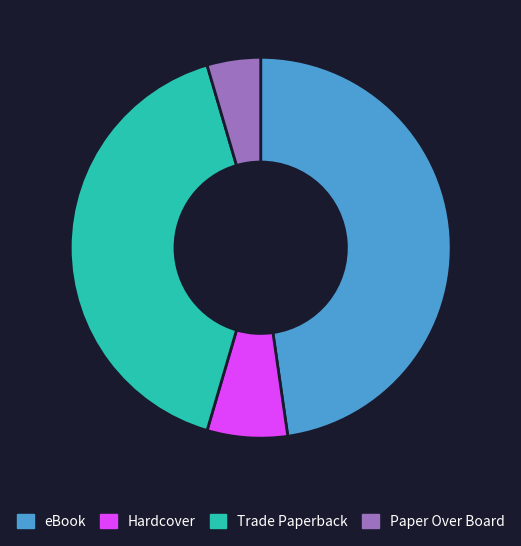

Between Paper Over Board and Hardcover, which is larger?

Hardcover